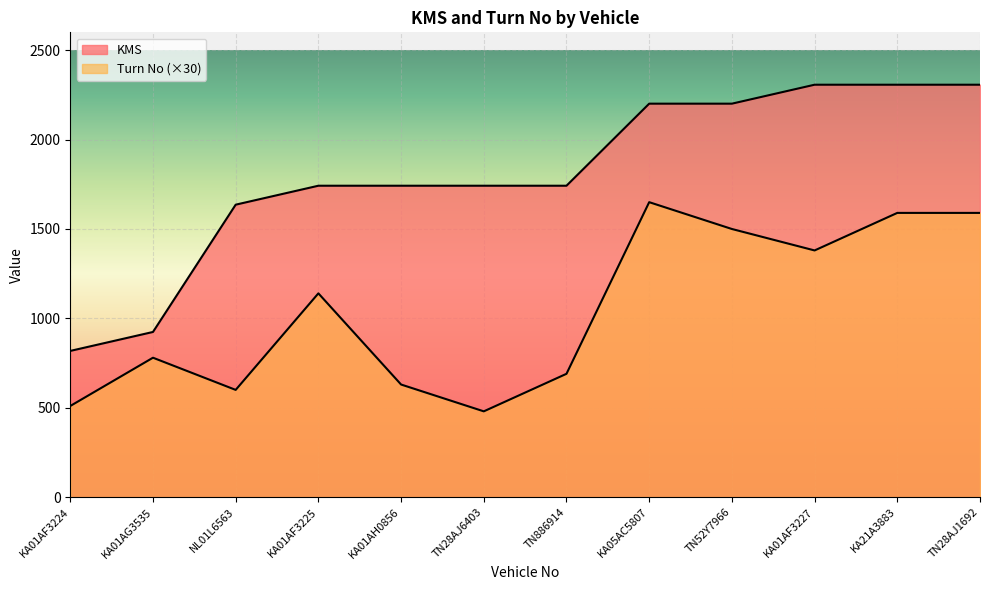

Is it true that KMS equals 1742 at TN886914?

True